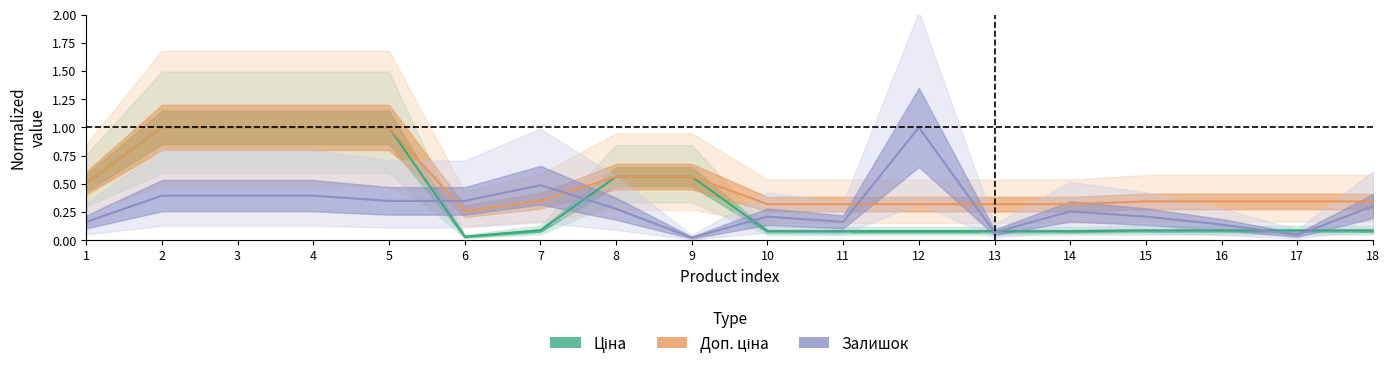

Where is Залишок nearest to the value 0?

9